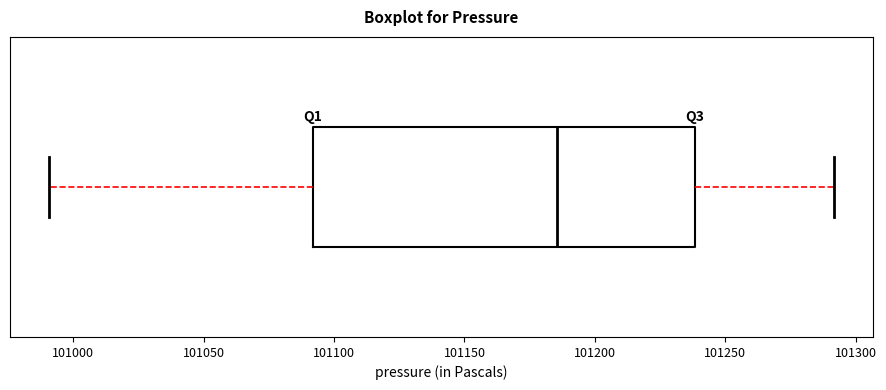

Read this box plot against the x-axis: the position of the median line, the range covered by the box, and the ends of both whiskers. The values are not printed on the chart, so give them approximately, as read against the axis.

median 101185, box 101090 to 101240, whiskers 100990 to 101290